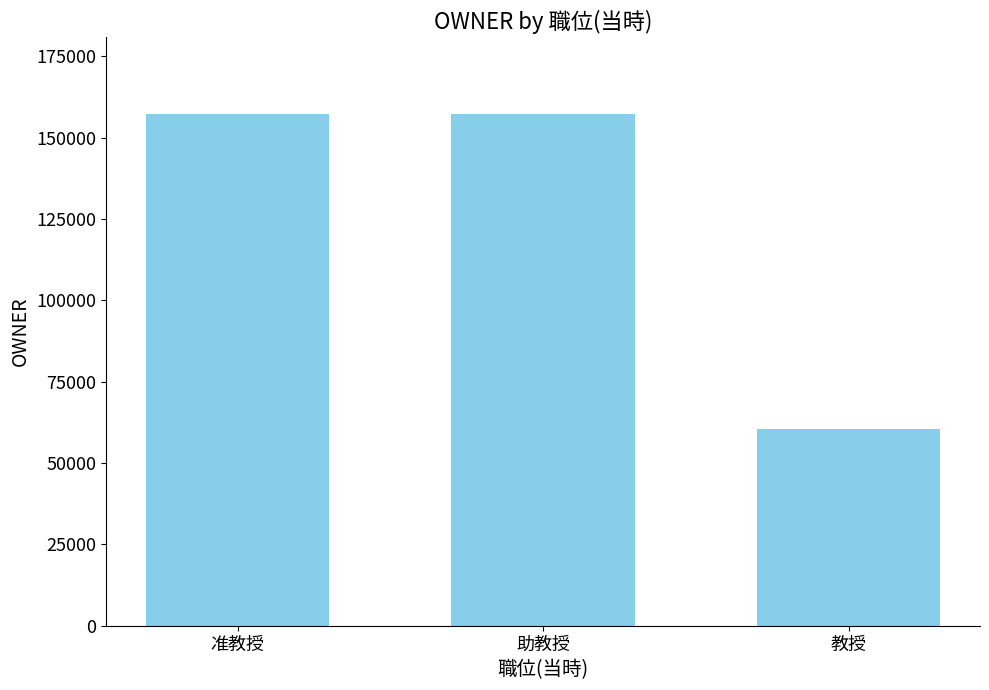

Does the chart contain stacked bars?

No